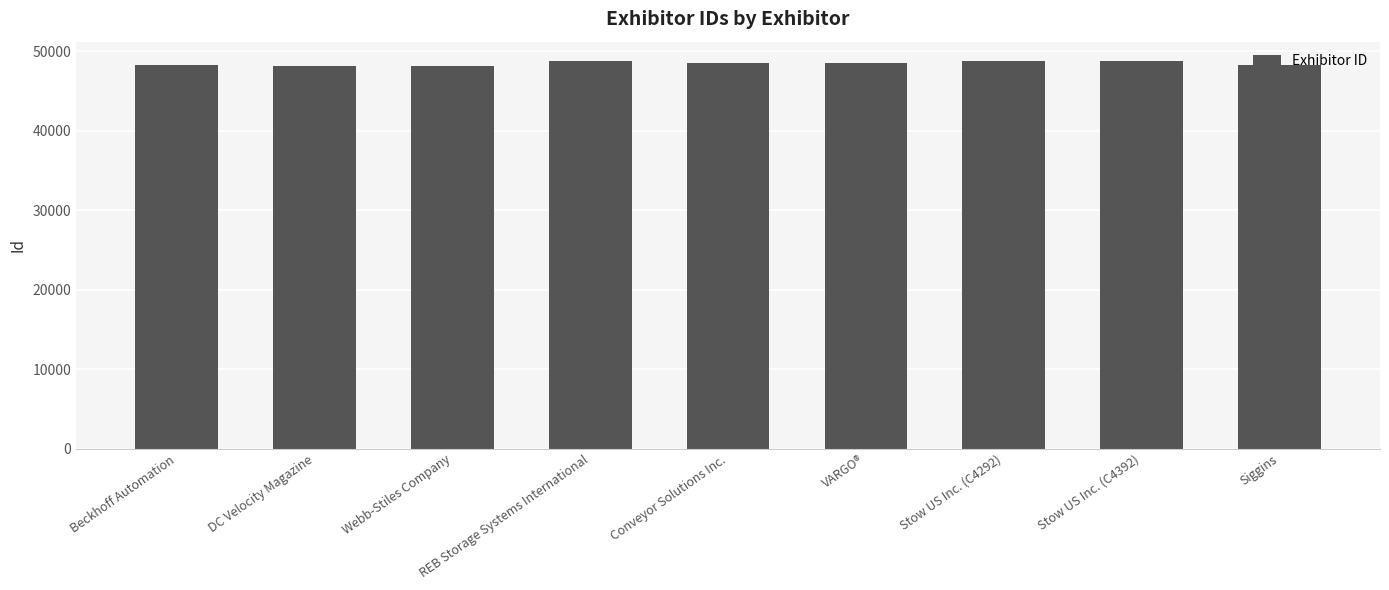

What is the minimum value shown in the chart?

48073